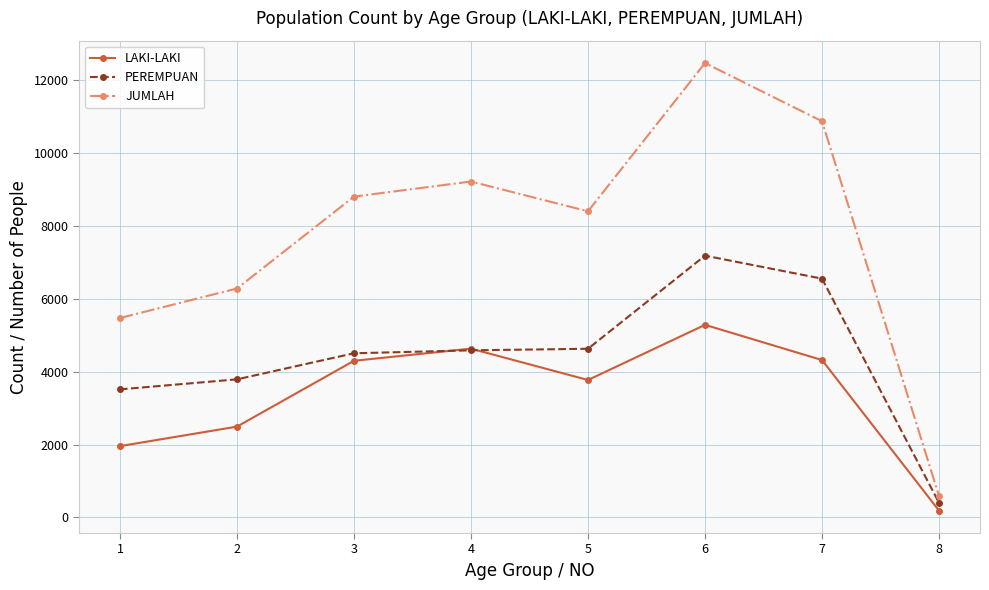

What are all the series names shown in the legend?

LAKI-LAKI, PEREMPUAN, JUMLAH